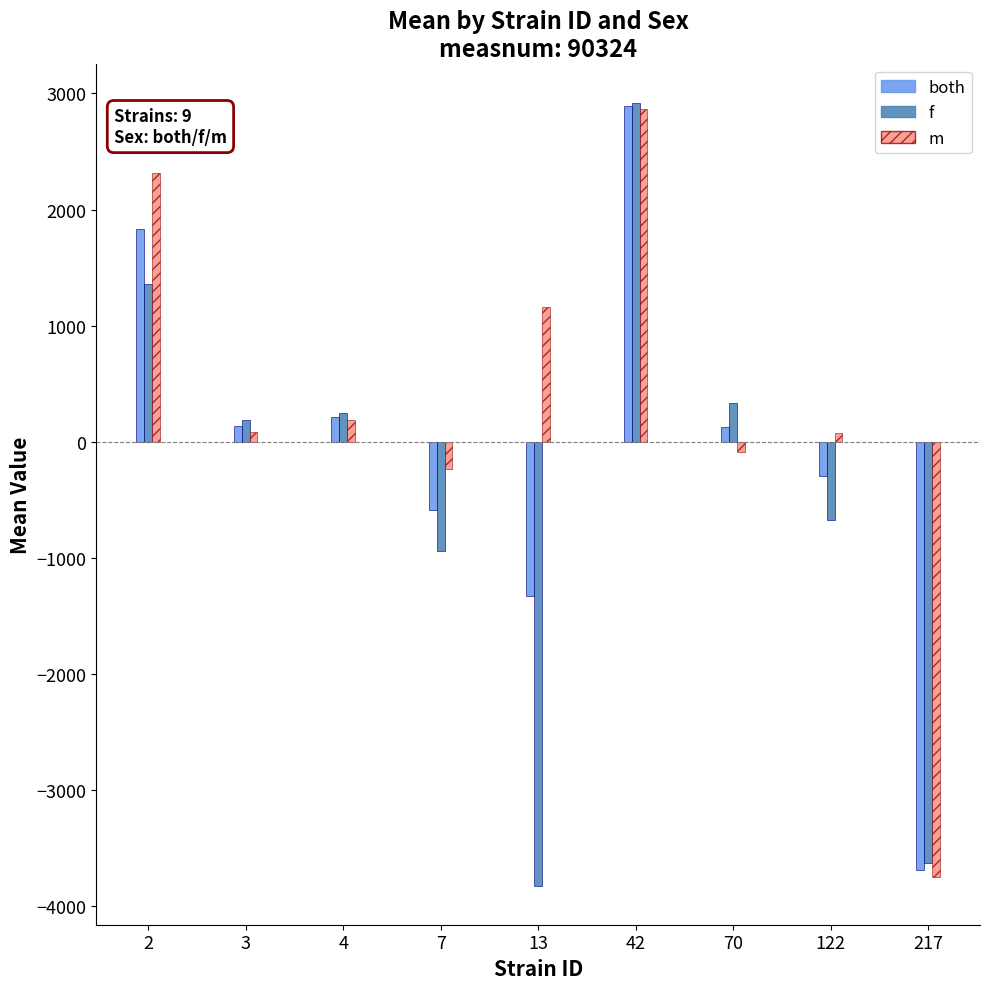

Is the value of f at 217 greater than the value of m at 122?

No